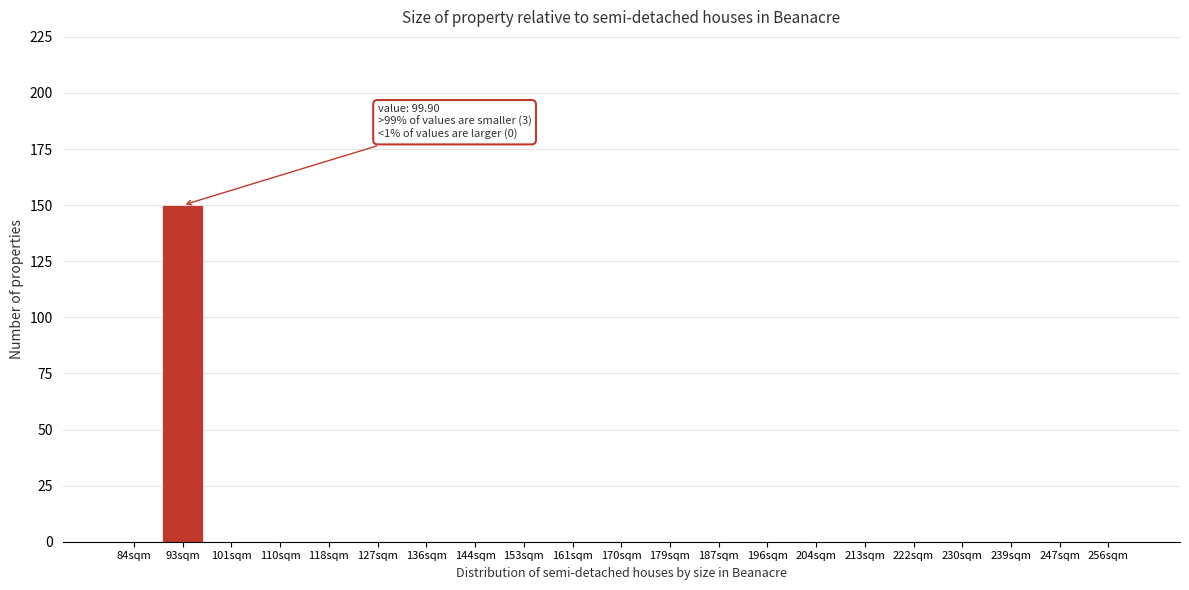

Reading left to right, what are all the values shown in this chart?

84sqm=0	93sqm=150	101sqm=0	110sqm=0	118sqm=0	127sqm=0	136sqm=0	144sqm=0	153sqm=0	161sqm=0	170sqm=0	179sqm=0	187sqm=0	196sqm=0	204sqm=0	213sqm=0	222sqm=0	230sqm=0	239sqm=0	247sqm=0	256sqm=0